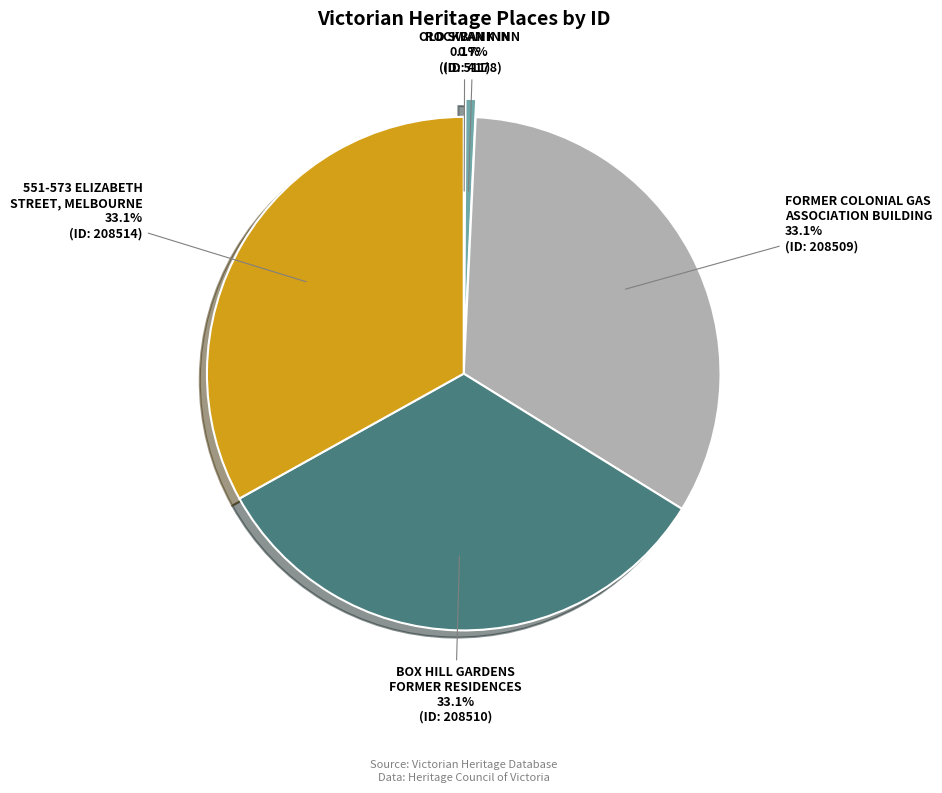

What portion of the pie excludes BOX HILL GARDENS FORMER RESIDENCES?

66.9%